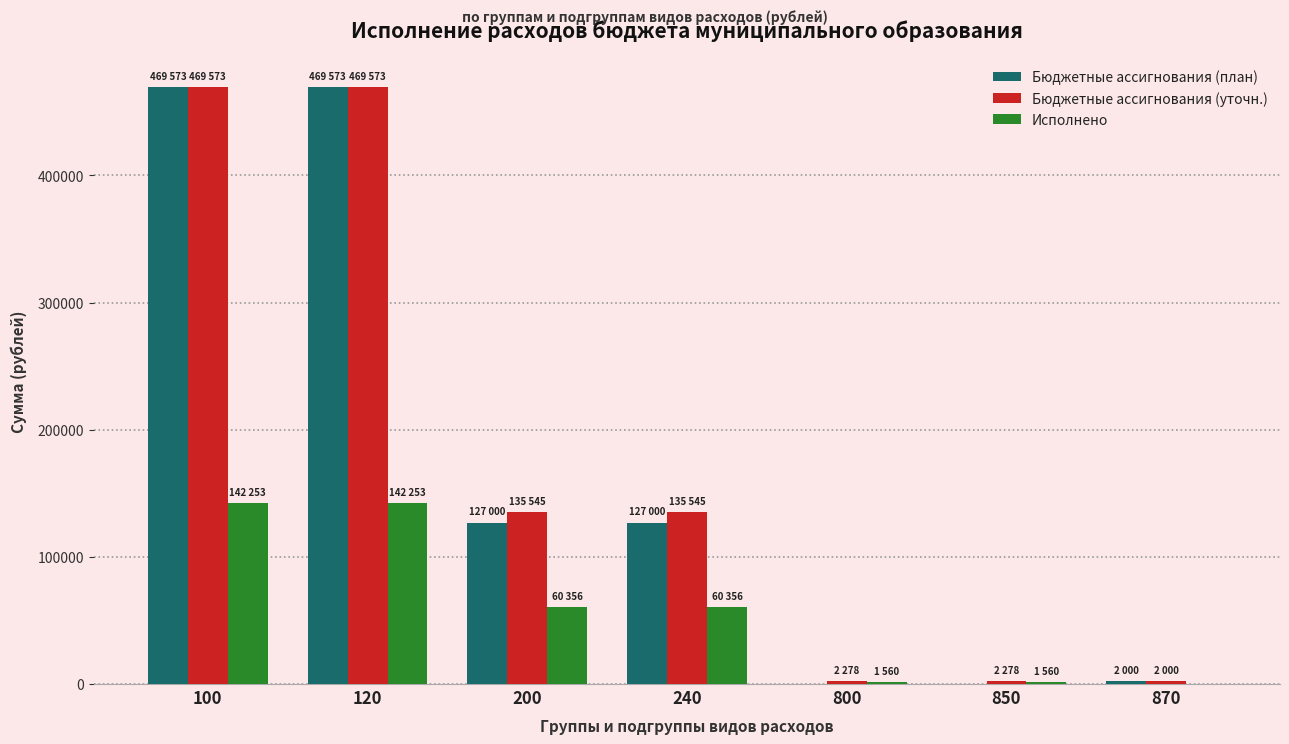

Which series changed the most between 120 and 200?

Бюджетные ассигнования (план)